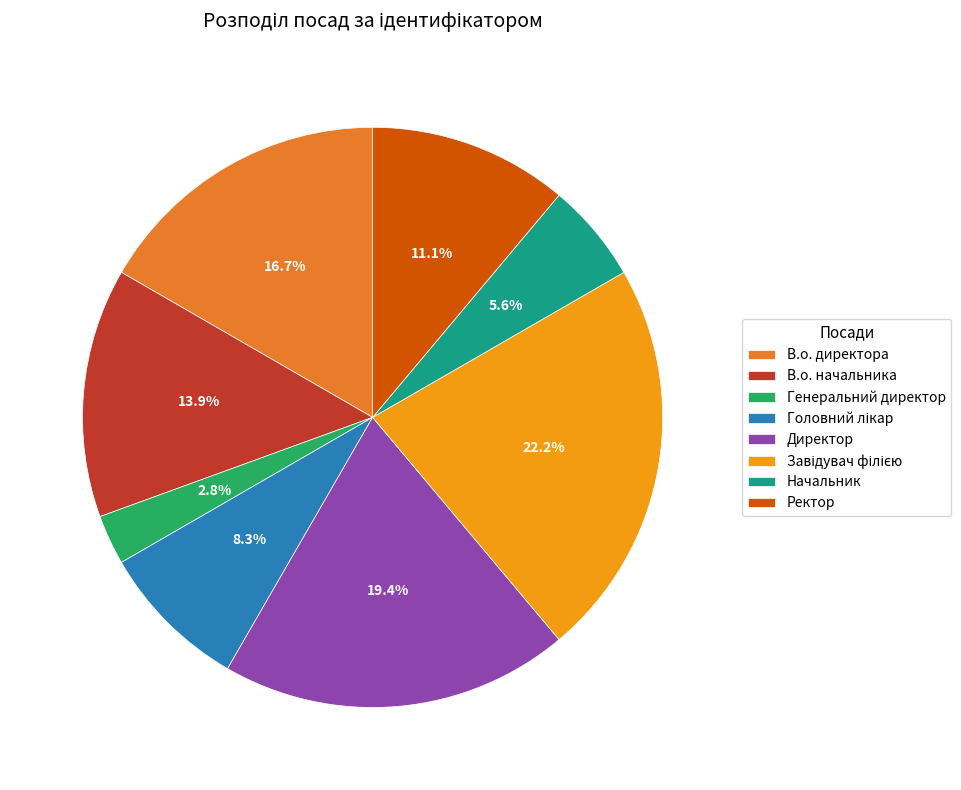

How many segments does this pie chart have?

8